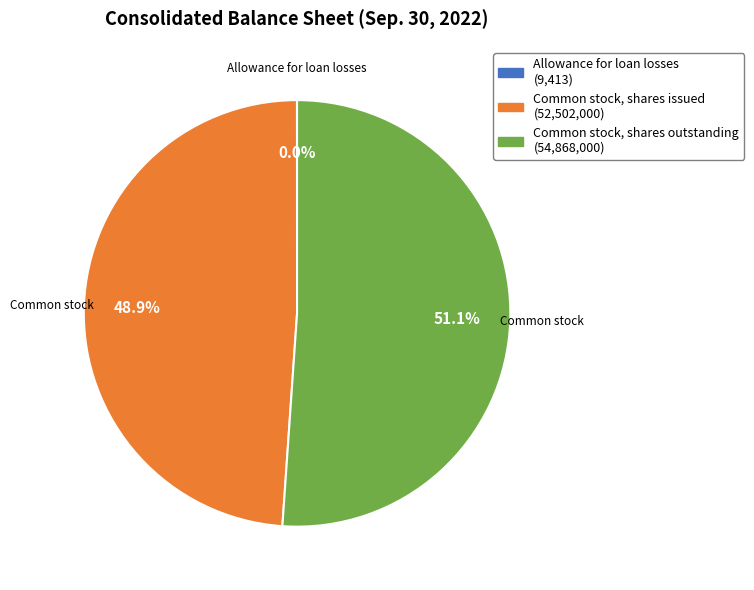

Which category accounts for the majority?

Common stock, shares outstanding